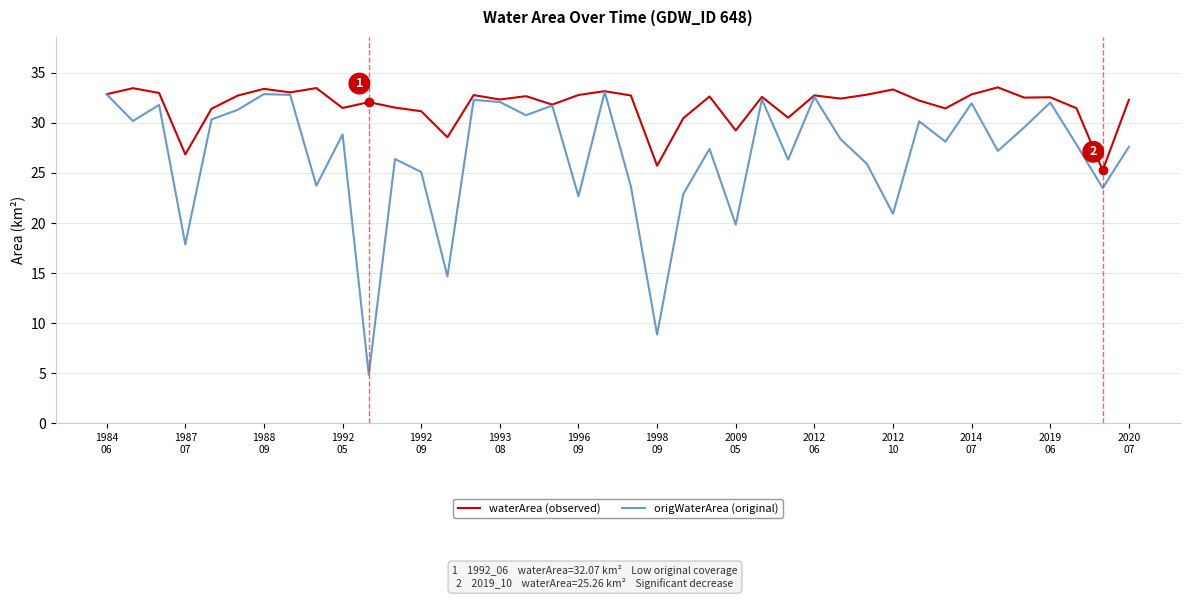

What is the maximum value shown in the chart?

33.5